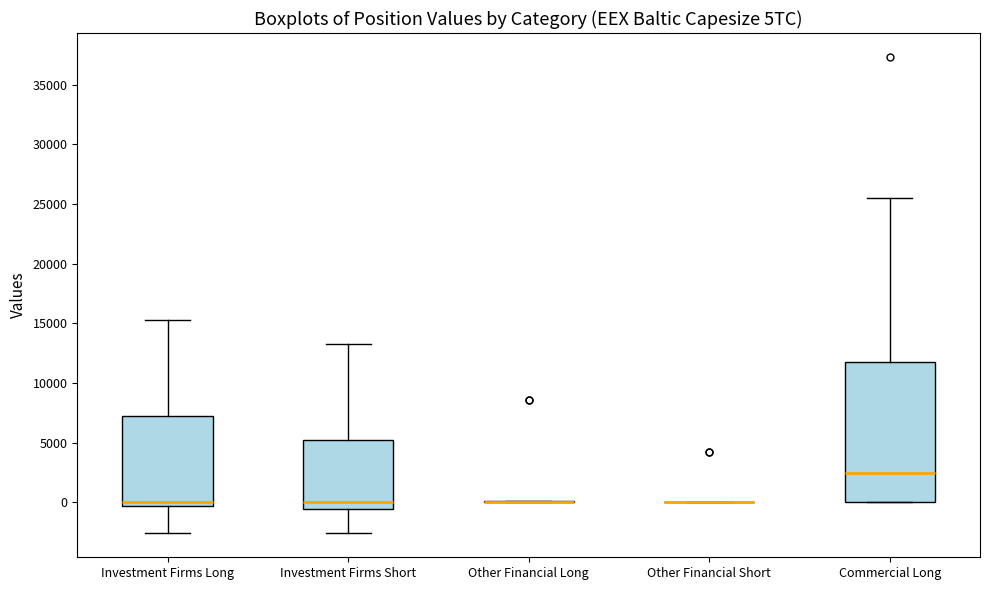

Which box is the tallest, from its lower edge to its upper edge?

Commercial Long